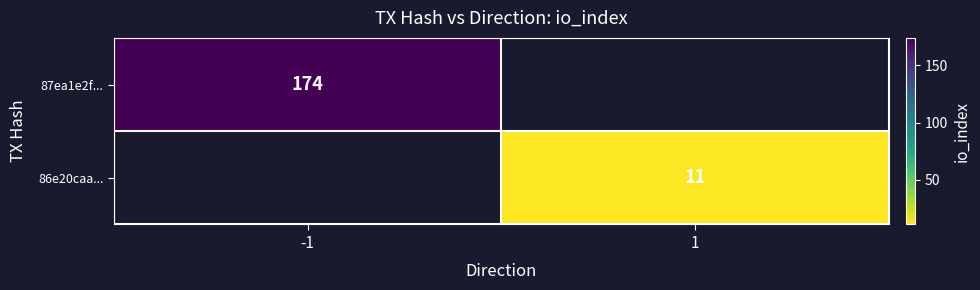

The value of 87ea1e2f... at -1 is 174. True or false?

True